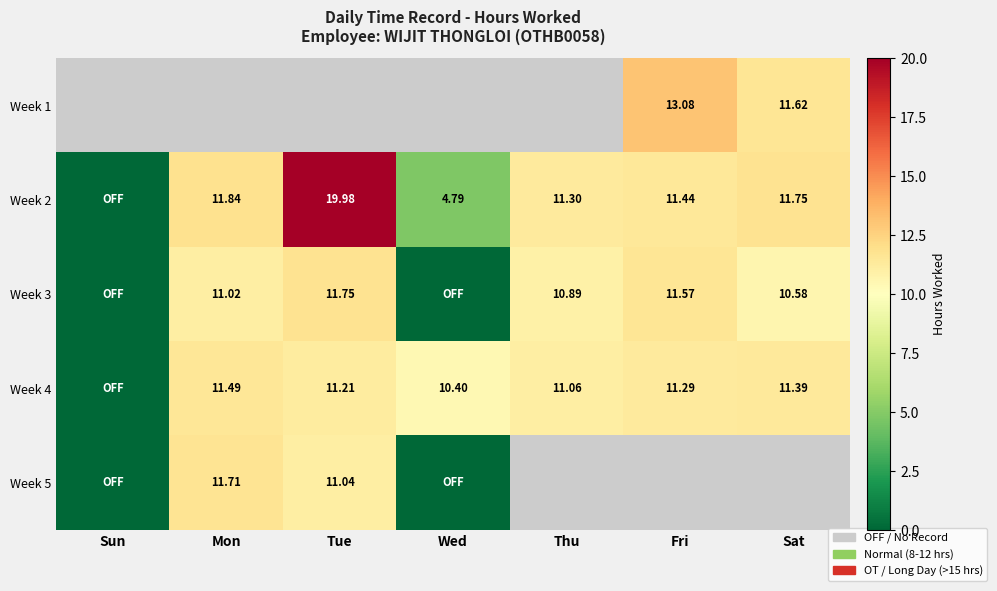

How many categories are shown in the chart?

7